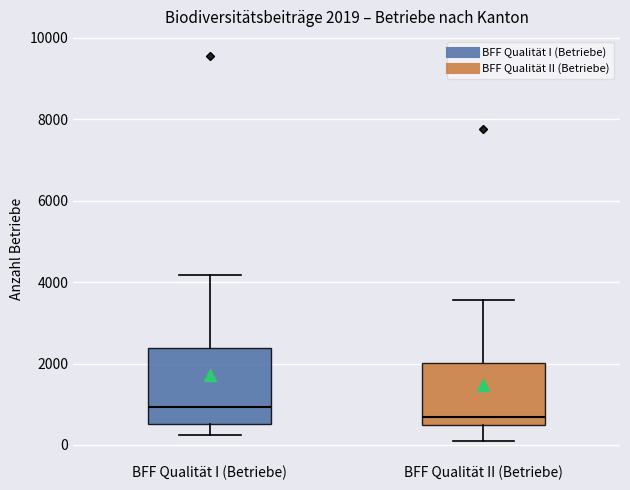

Which box's median line is the highest?

BFF Qualität I (Betriebe)